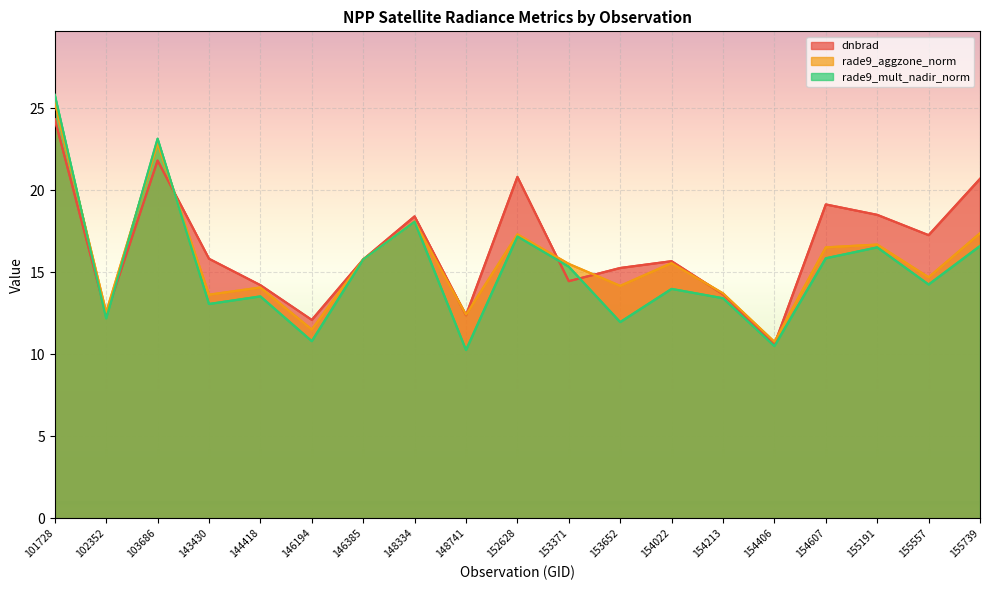

At which category does rade9_aggzone_norm reach its first local valley?

102352